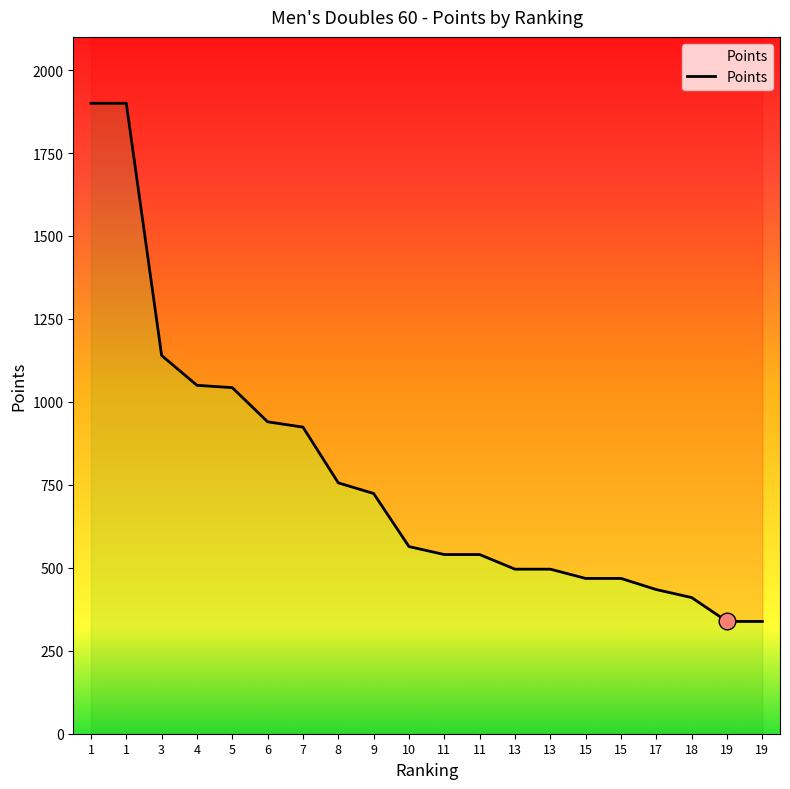

The chart shows a value of 464.8 at 19. True or false?

False